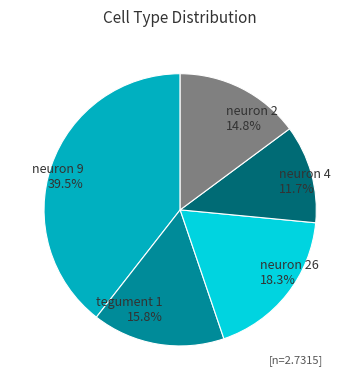

Between neuron 4 11.7% and tegument 1 15.8%, which is larger?

tegument 1 15.8%